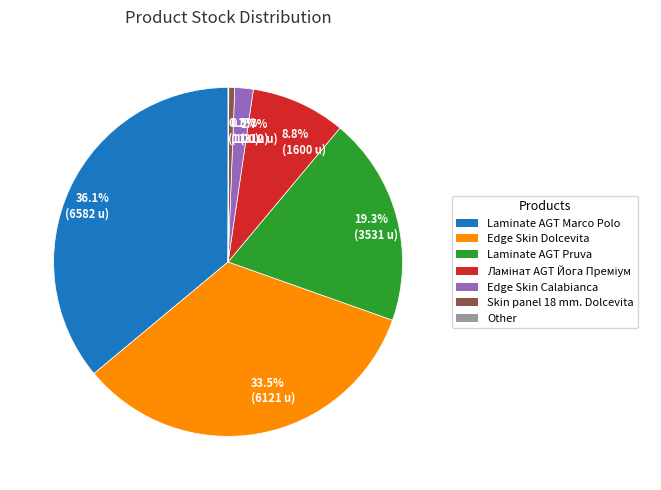

How much of the chart is everything except Skin panel 18 mm. Dolcevita?

99.5%